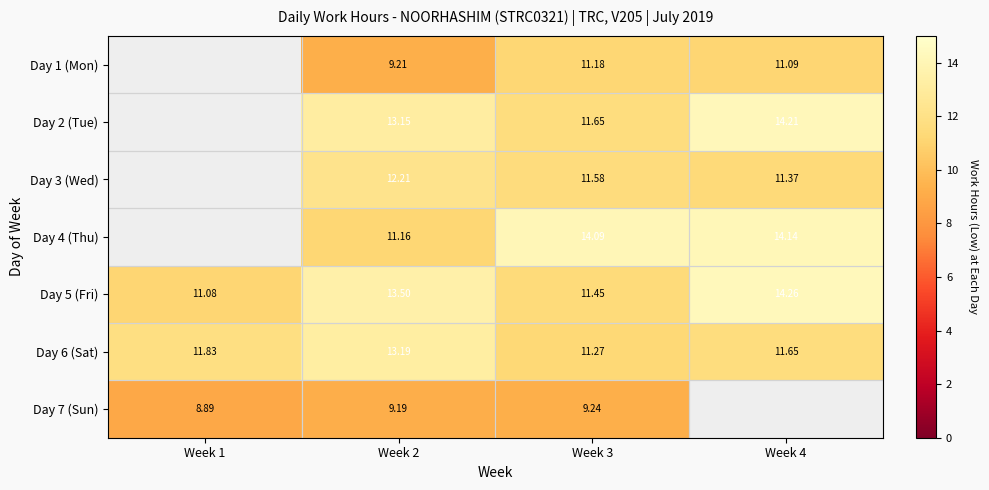

Is the value of Day 3 (Wed) at Week 2 greater than the value of Day 7 (Sun) at Week 3?

Yes